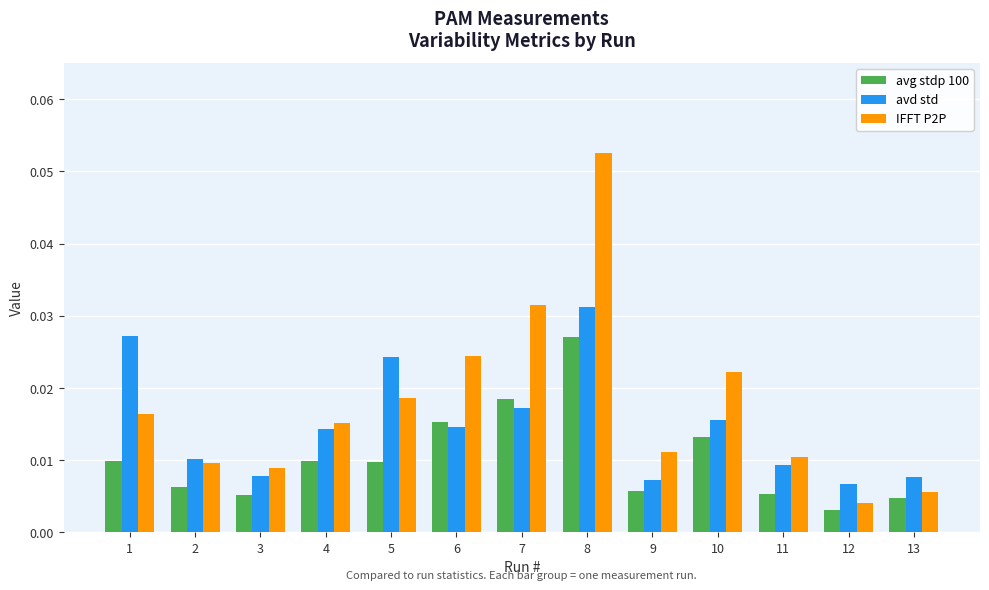

Count the number of categories in the chart.

13